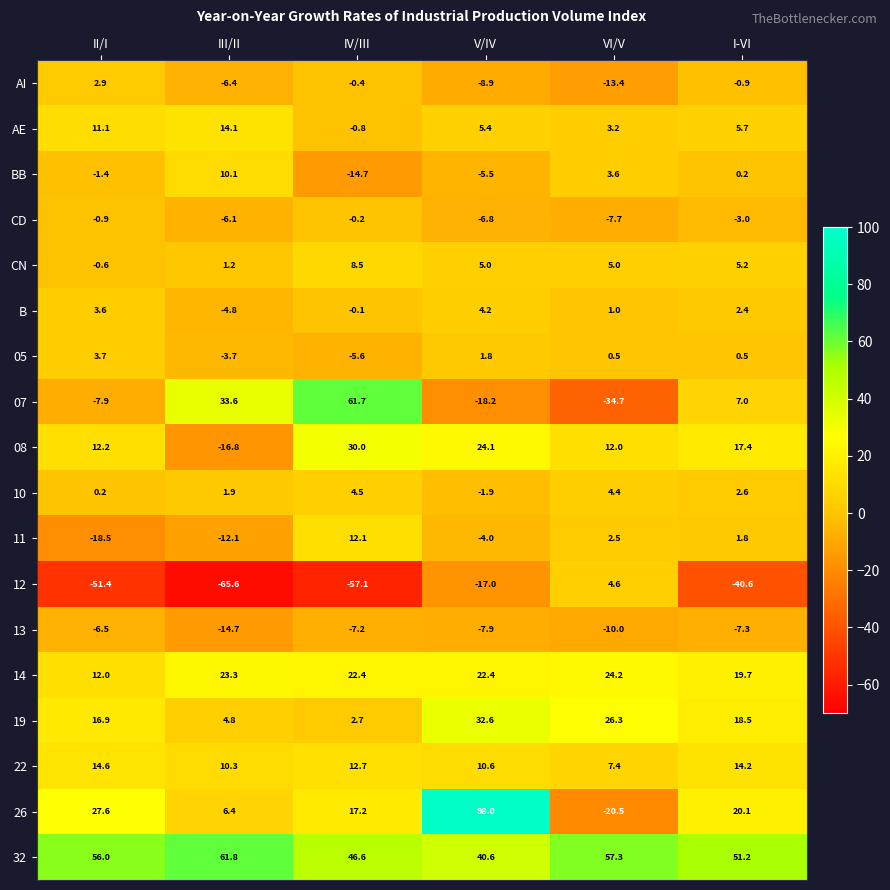

List the series in order of their peak value, highest first.

26, 32, 07, 19, 08, 14, 22, AE, 11, BB, CN, 12, 10, B, 05, AI, CD, 13